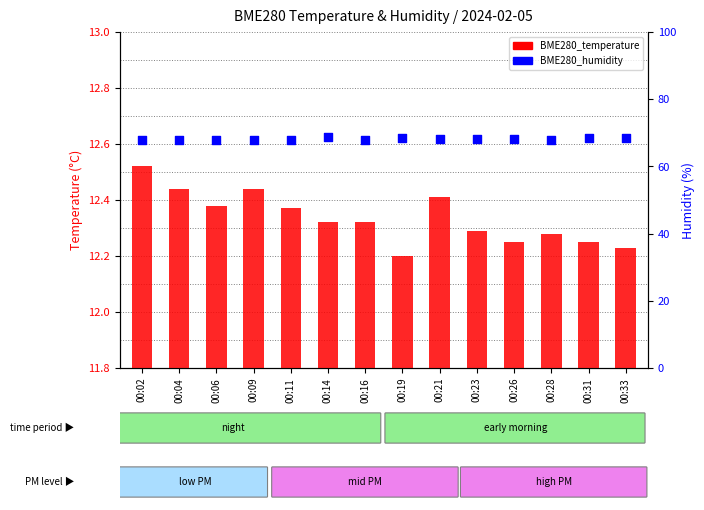

Which series contains the highest Y value?

BME280_humidity